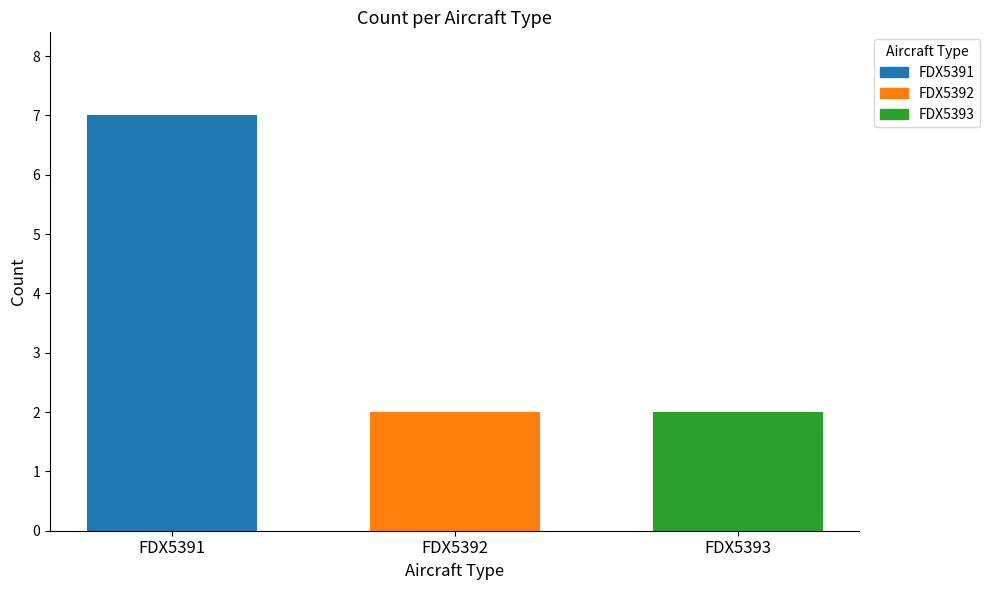

Count the number of categories in the chart.

1